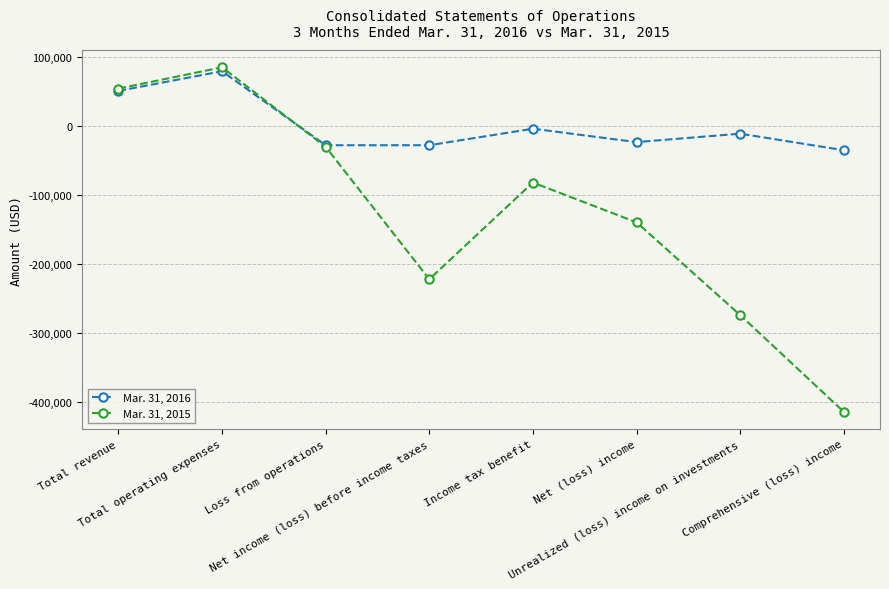

At which category is the sum across all series the highest?

Total operating expenses